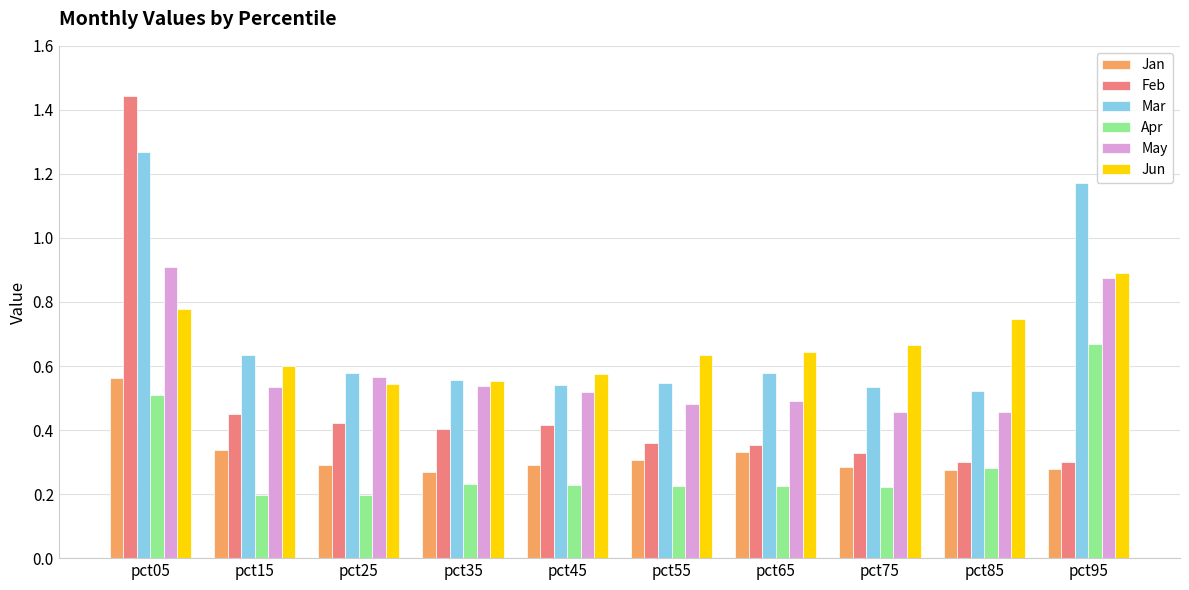

Is it true that Jun equals 1.4 at pct95?

False